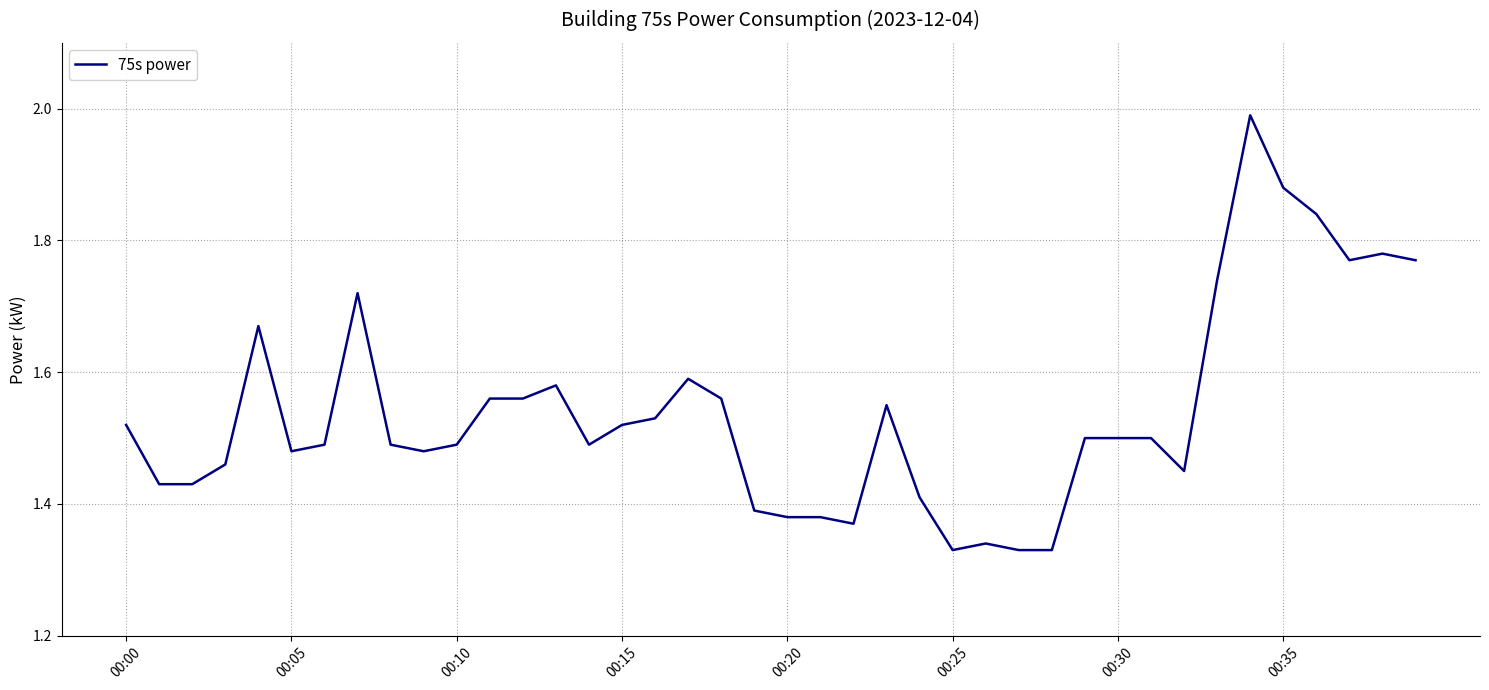

What is the difference between the maximum and minimum values?

0.7